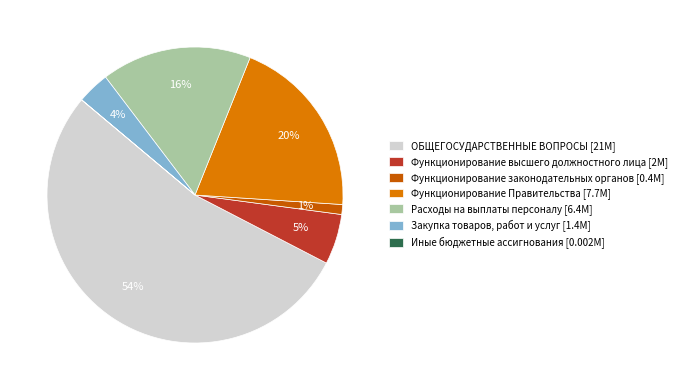

Combined, do Закупка товаров, работ и услуг [1.4M] and Функционирование высшего должностного лица [2M] account for over 50%?

No